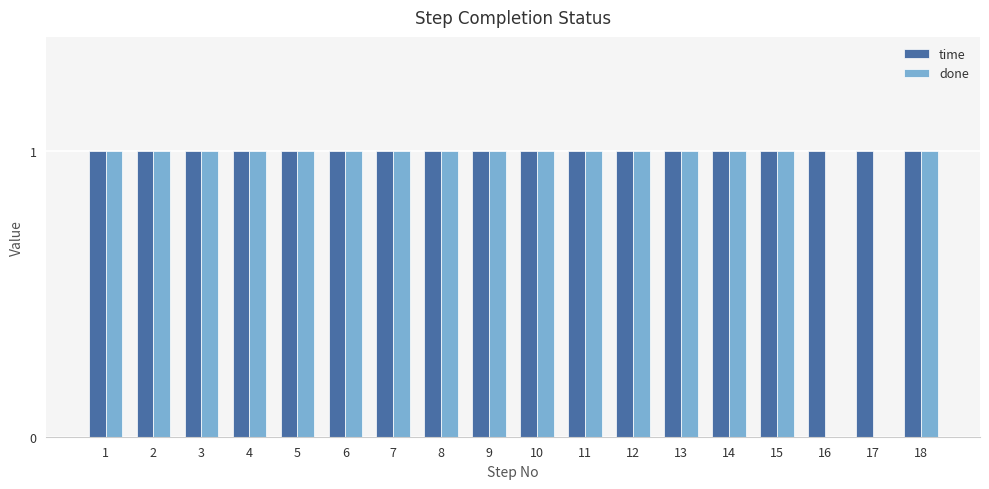

True or false: time has a value of 0 at 9.

False